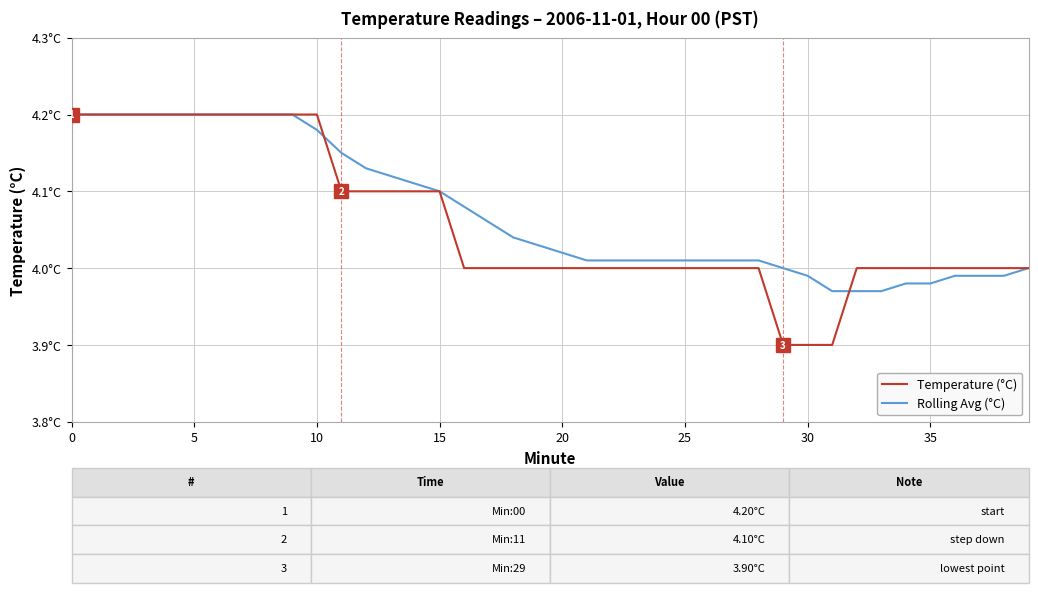

Rank the series by their average value, from highest to lowest.

Rolling Avg (°C), Temperature (°C)